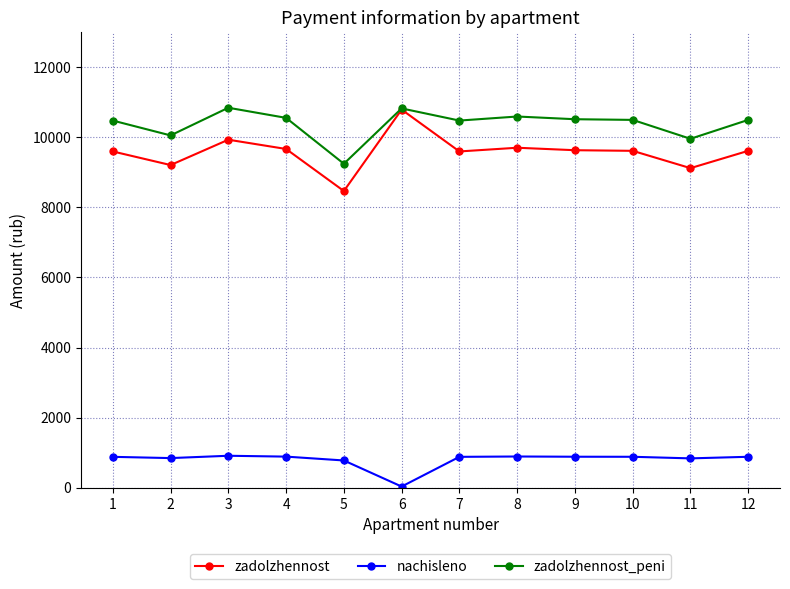

How many values in the zadolzhennost series exceed 9613?

7